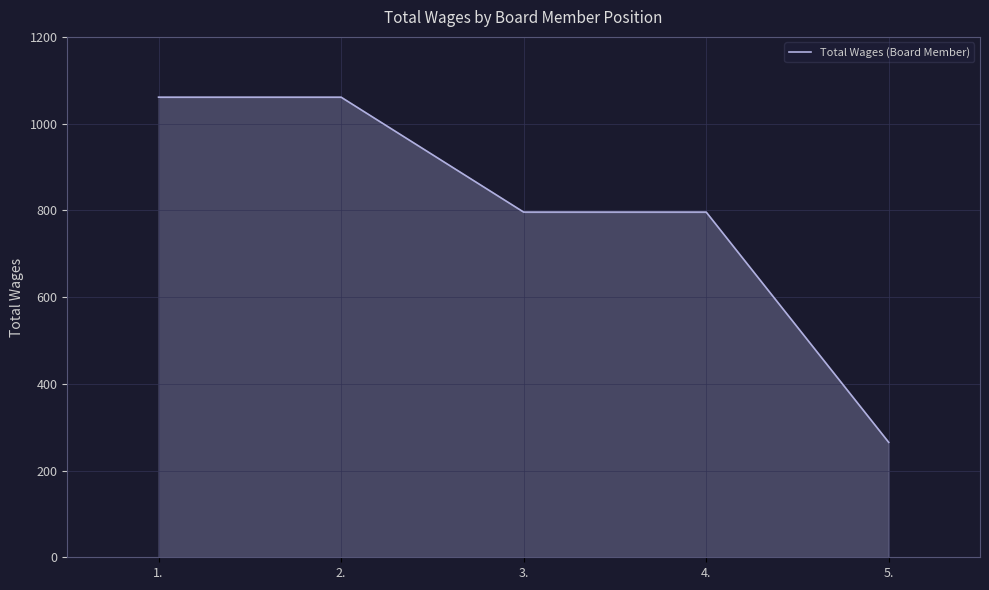

How many lines are shown in the chart?

1